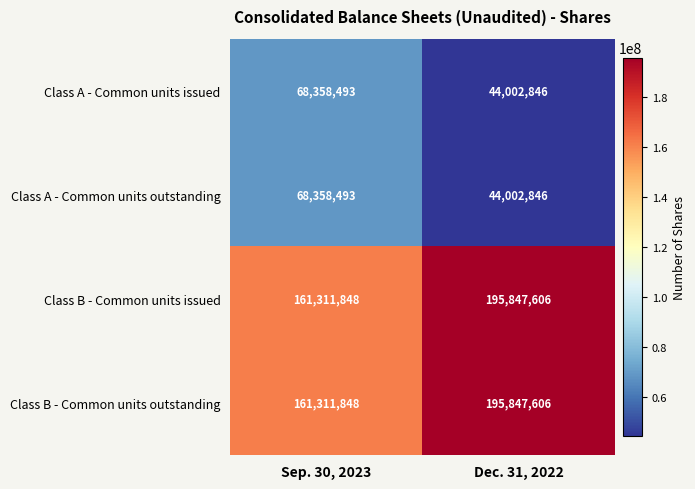

List the labels in order of Class B - Common units outstanding value, largest first.

Dec. 31, 2022, Sep. 30, 2023